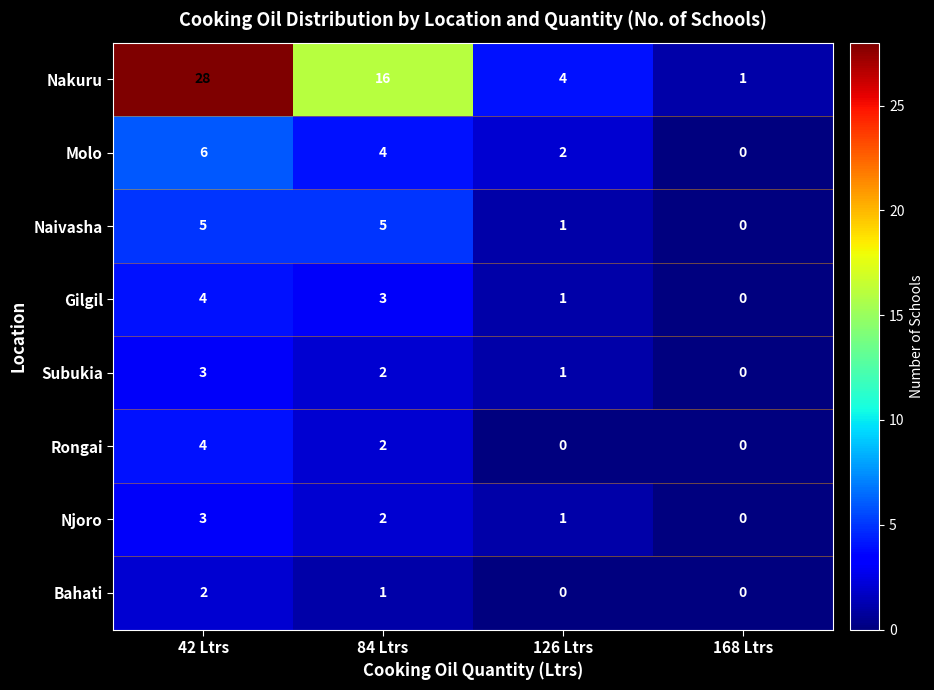

What is the sum of the Gilgil values at 42 Ltrs and 84 Ltrs?

7